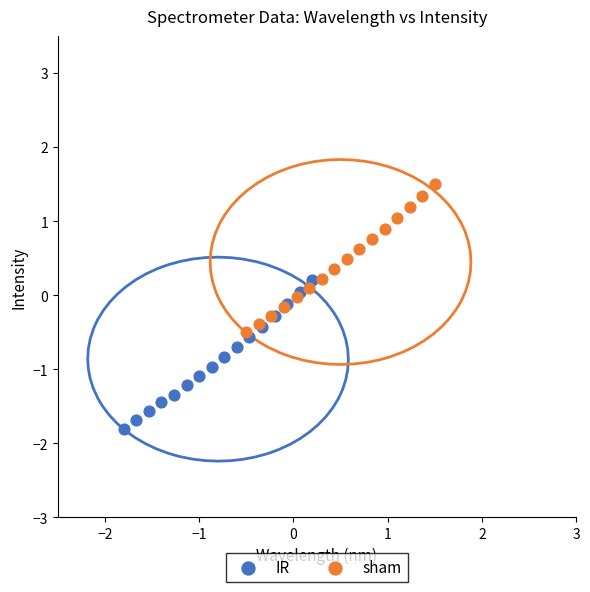

Which series reaches the minimum Y coordinate?

IR